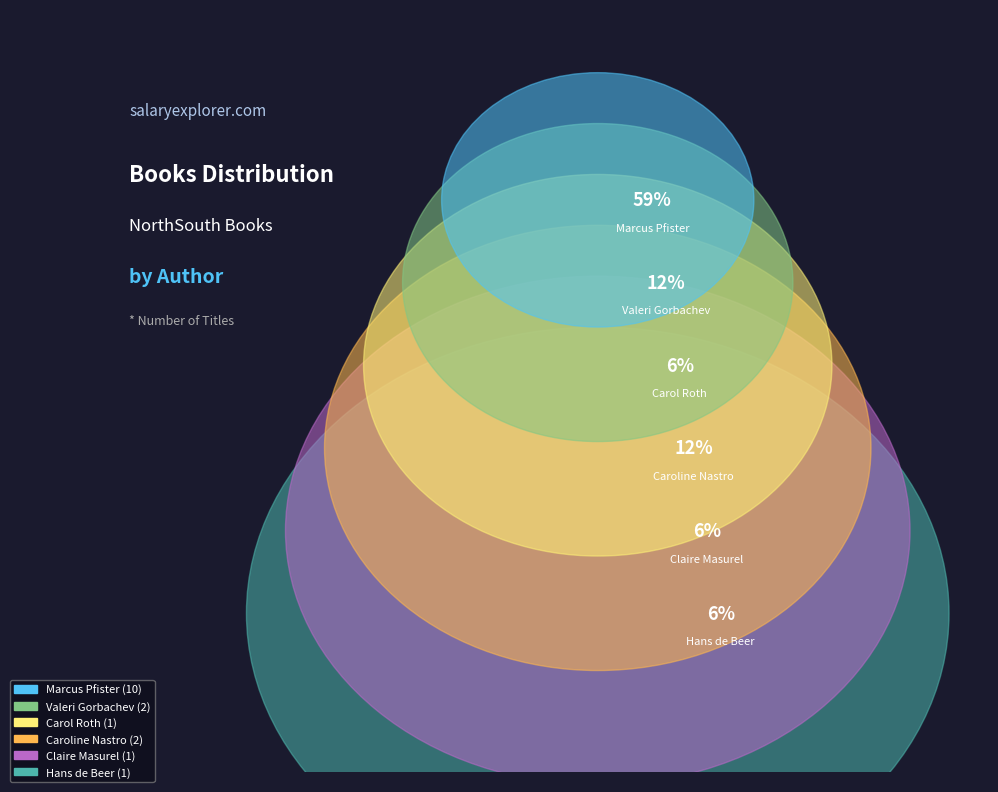

What percentage is the Valeri Gorbachev slice, to the nearest percent?

12%